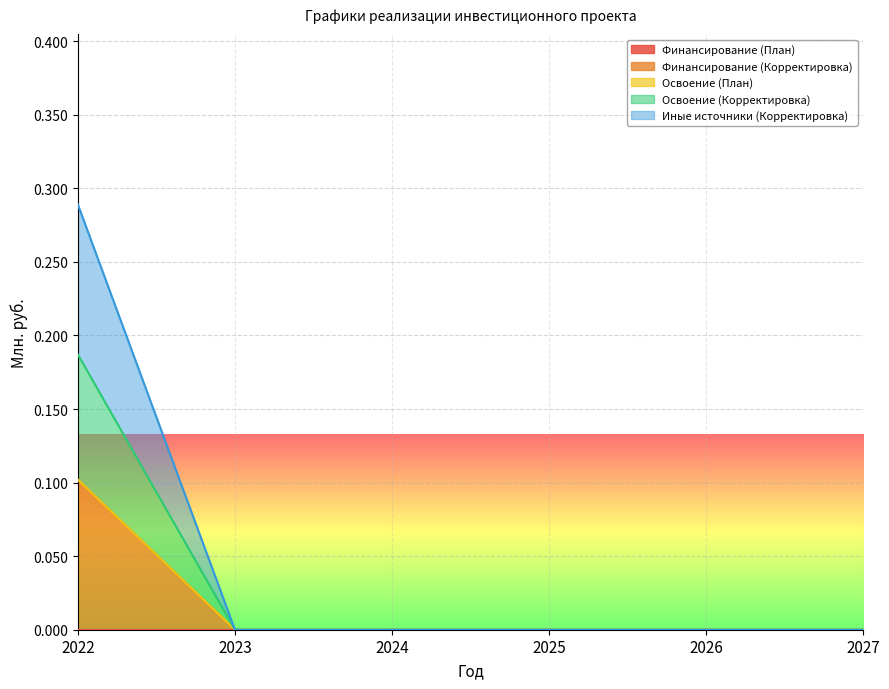

Count the Иные источники (Корректировка) values in the range 0 to 1.

6